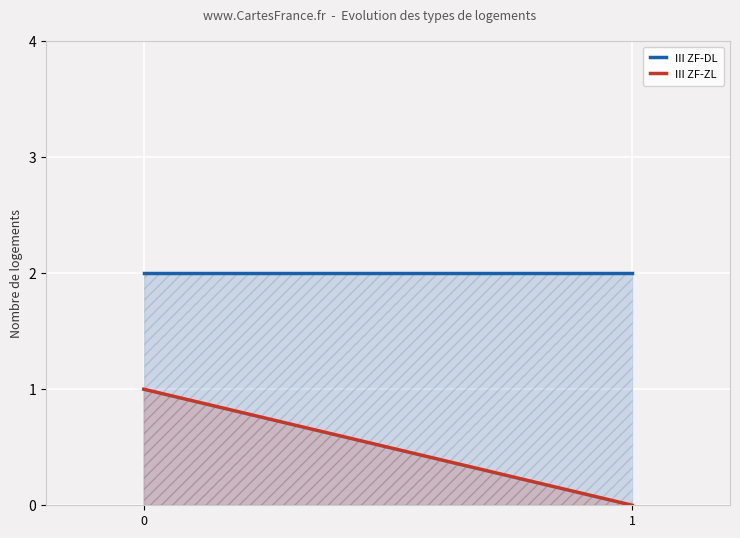

What are all the series names shown in the legend?

III ZF-DL, III ZF-ZL